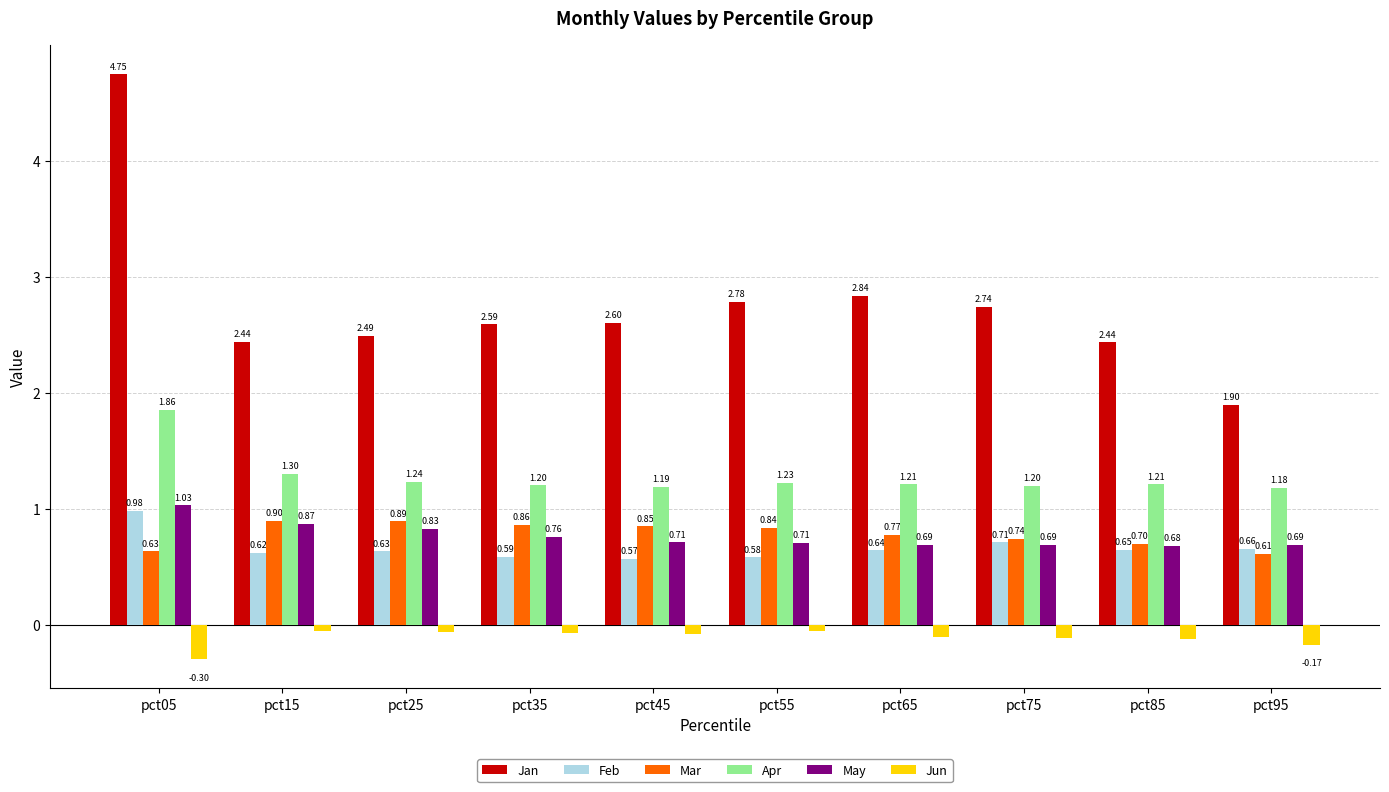

What is the difference between the maximum and minimum values in the Feb series?

0.4